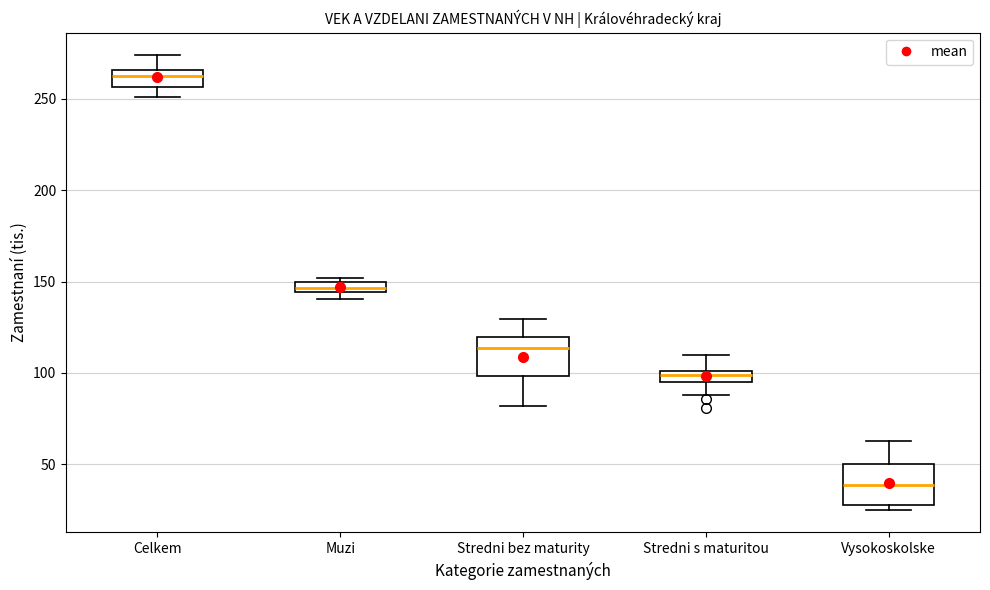

Where does the median line of the box for Stredni bez maturity sit on the y-axis? The values are not printed on the chart, so give them approximately, as read against the axis.

115